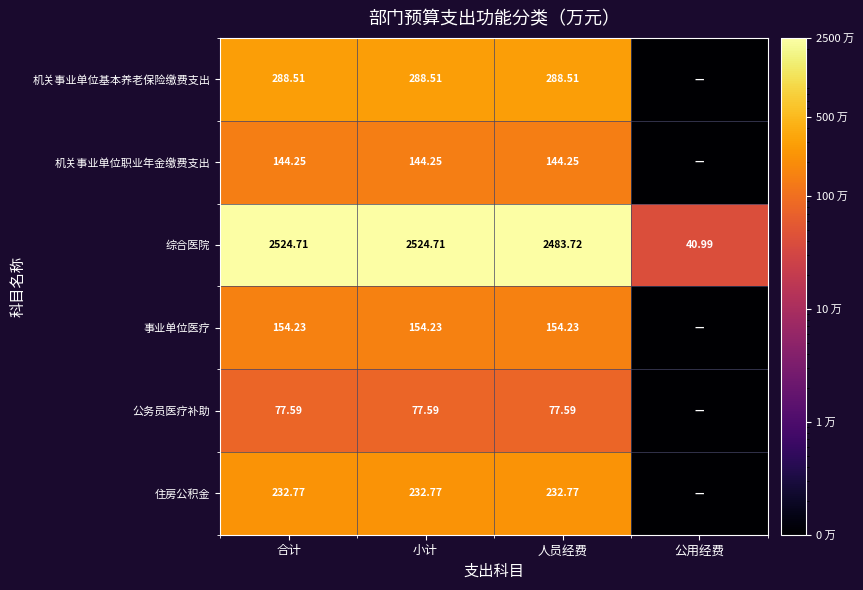

At which category is the sum across all series the highest?

合计